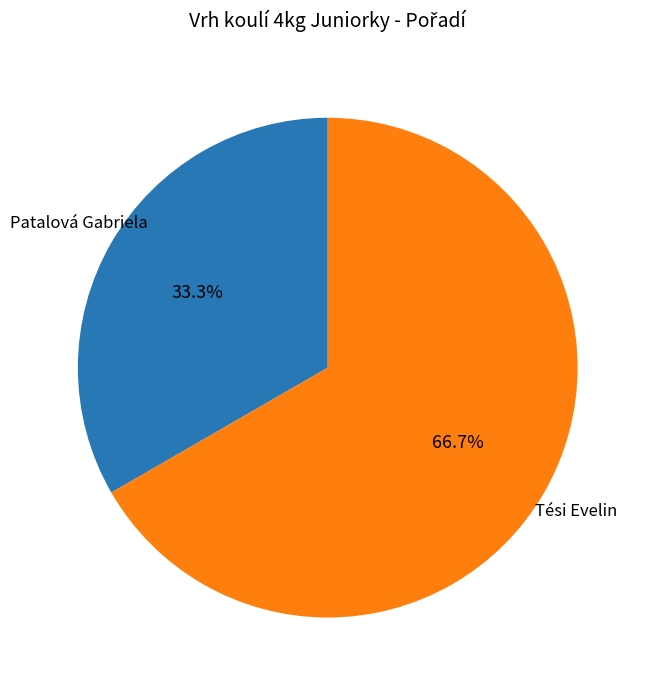

To the nearest percent, what percentage of the pie is Patalová Gabriela?

33%